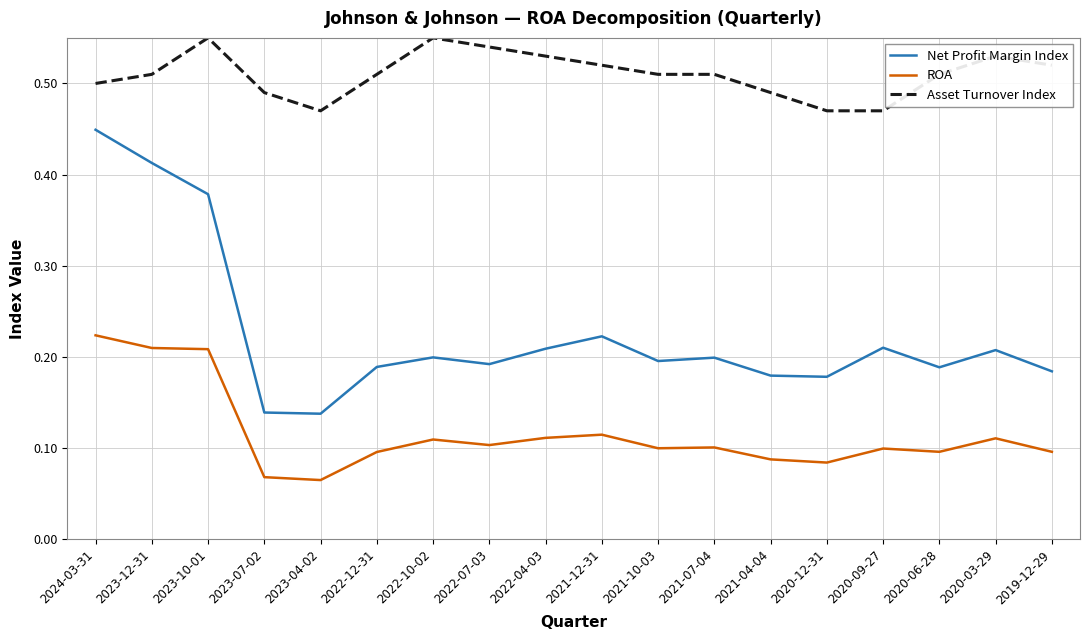

True or false: Asset Turnover Index has more than 2 points higher than both neighbors.

True